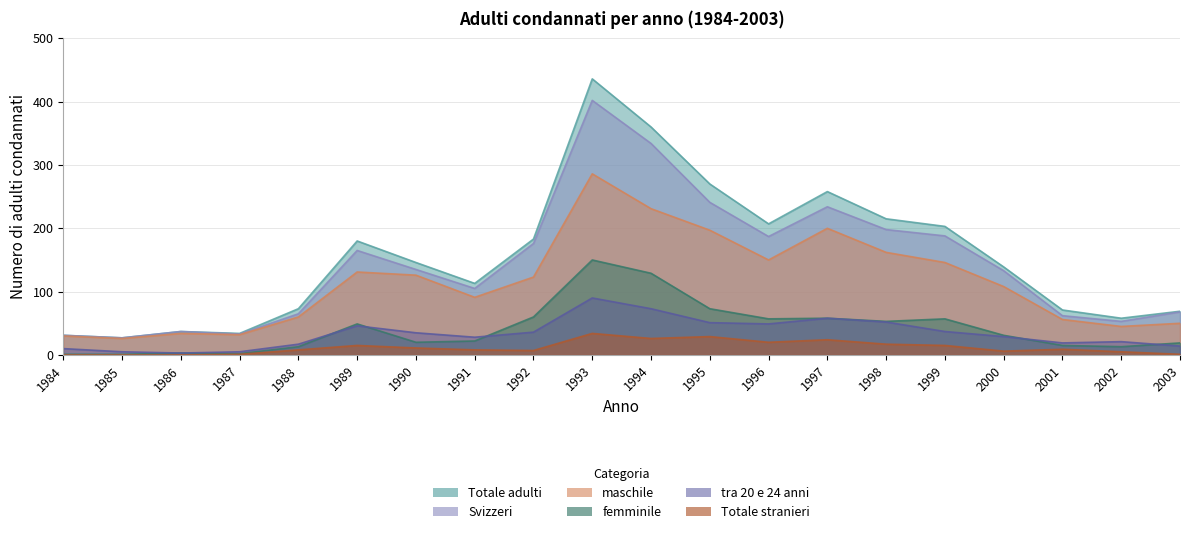

Reading right to left, extract all data points from this chart.

maschile: 2003=50	2002=45	2001=56	2000=108	1999=146	1998=162	1997=200	1996=150	1995=197	1994=231	1993=286	1992=123	1991=91	1990=126	1989=131	1988=60	1987=32	1986=34	1985=26	1984=30
femminile: 2003=19	2002=13	2001=15	2000=31	1999=57	1998=53	1997=58	1996=57	1995=73	1994=129	1993=150	1992=60	1991=22	1990=20	1989=49	1988=13	1987=2	1986=3	1985=1	1984=1
Svizzeri: 2003=68	2002=53	2001=62	2000=133	1999=188	1998=198	1997=234	1996=187	1995=241	1994=334	1993=402	1992=176	1991=105	1990=135	1989=165	1988=65	1987=33	1986=37	1985=27	1984=31
Totale stranieri: 2003=1	2002=5	2001=9	2000=6	1999=15	1998=17	1997=24	1996=20	1995=29	1994=26	1993=34	1992=7	1991=8	1990=11	1989=15	1988=8	1987=1	1986=0	1985=0	1984=0
Totale adulti: 2003=69	2002=58	2001=71	2000=139	1999=203	1998=215	1997=258	1996=207	1995=270	1994=360	1993=436	1992=183	1991=113	1990=146	1989=180	1988=73	1987=34	1986=37	1985=27	1984=31
tra 20 e 24 anni: 2003=14	2002=21	2001=19	2000=29	1999=37	1998=52	1997=58	1996=49	1995=51	1994=73	1993=90	1992=36	1991=28	1990=35	1989=46	1988=17	1987=5	1986=3	1985=5	1984=10